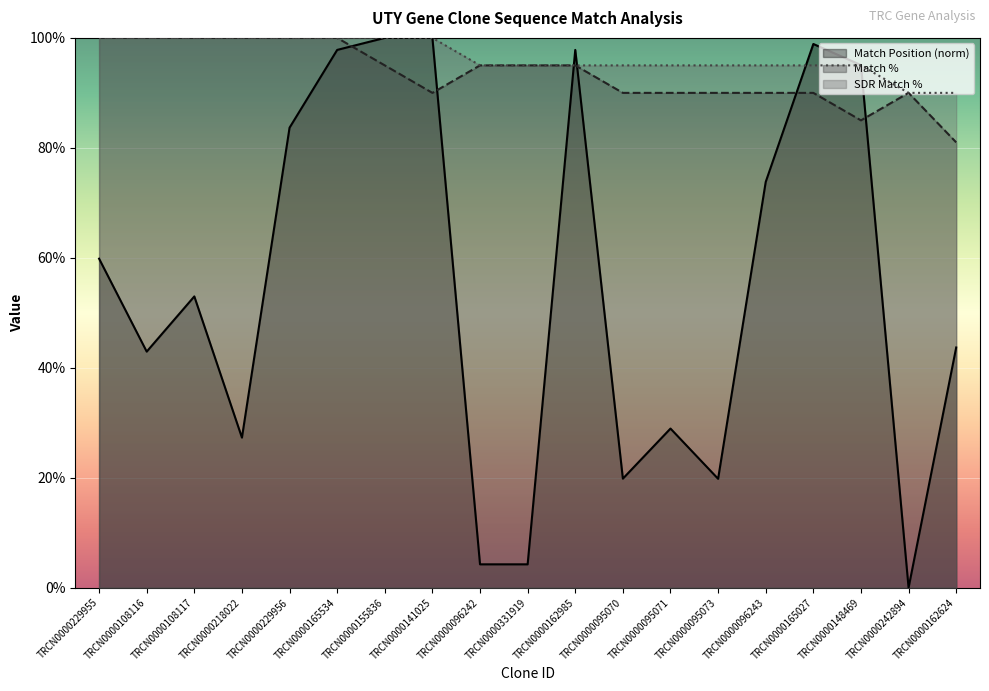

Is the value of Match % at TRCN0000165534 greater than the value of SDR Match % at TRCN0000095071?

Yes